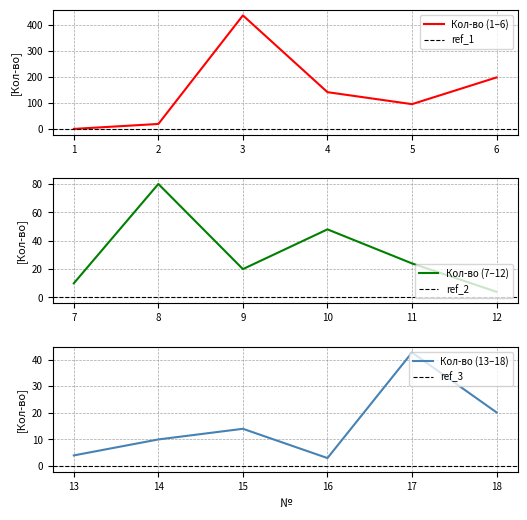

True or false: the data has more than 1 interior local peaks.

True